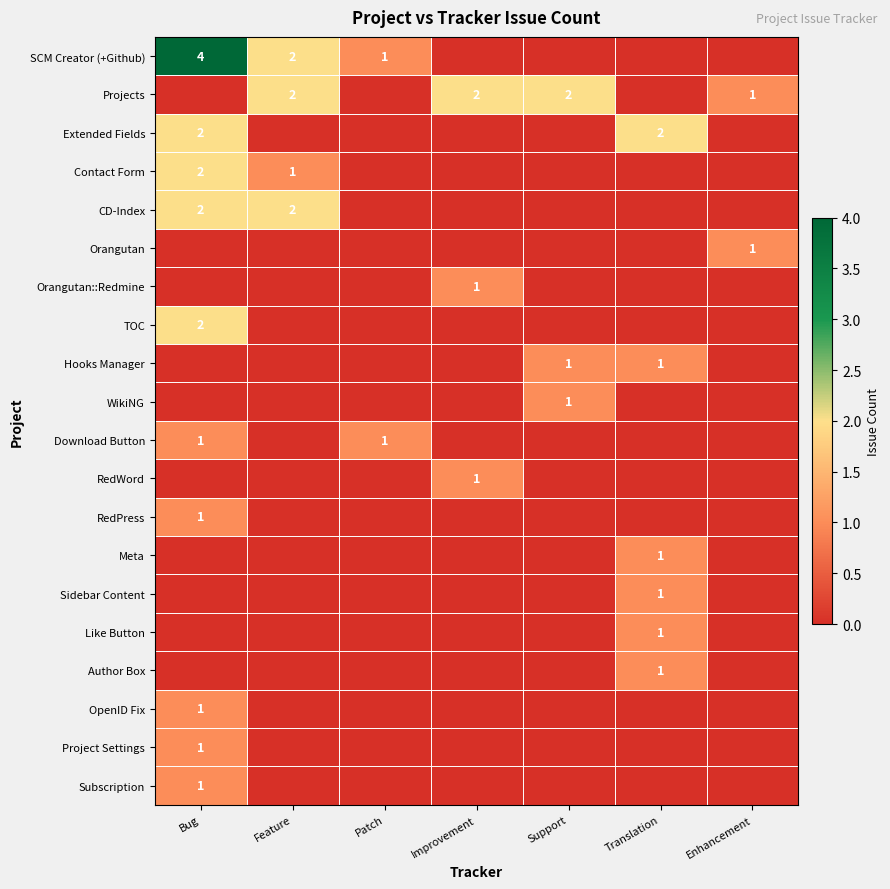

Where is Contact Form nearest to the value 1?

Feature